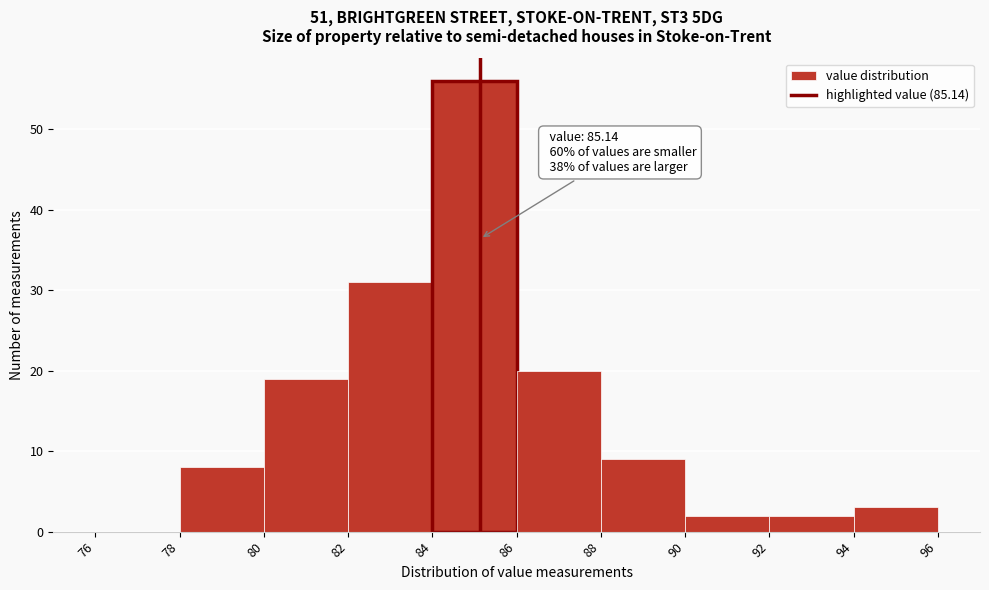

Which range on the x-axis has the tallest bar?

84 to 86